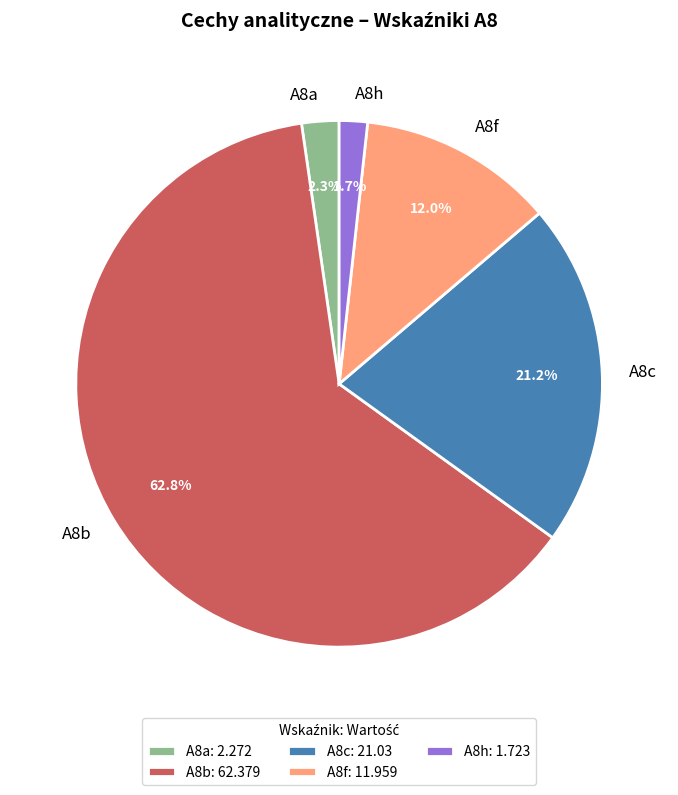

What is the majority slice?

A8b